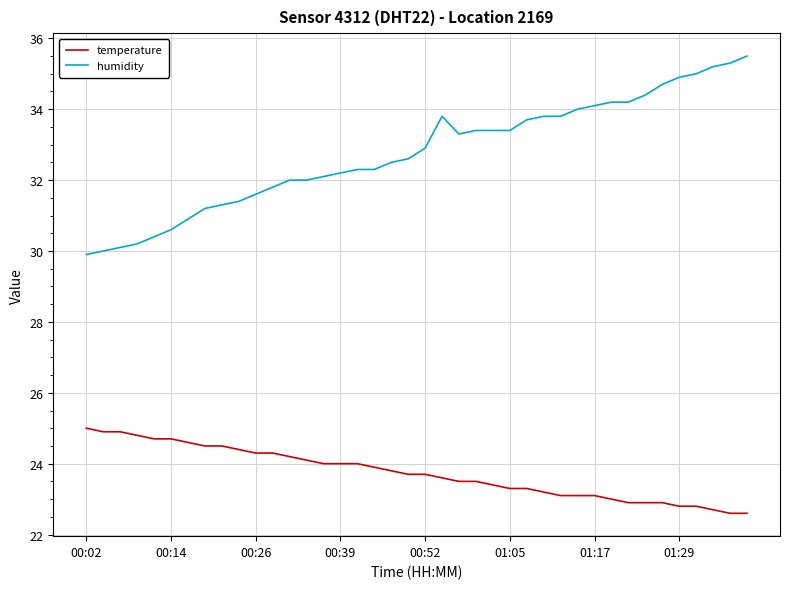

What is the highest value of the humidity series?

35.5